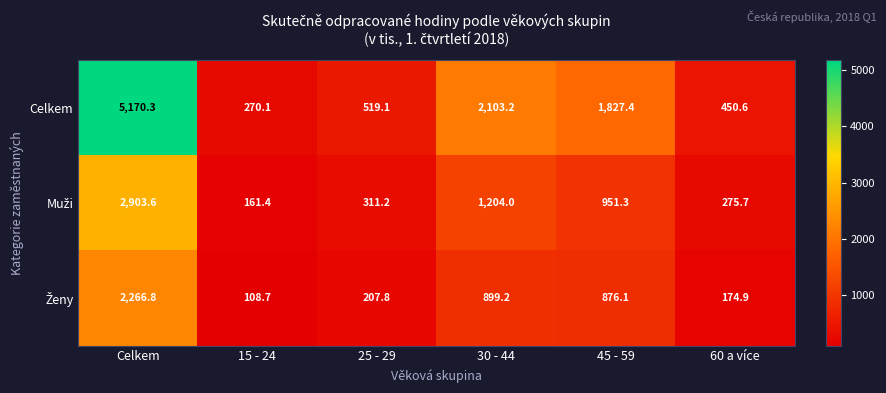

The value of Celkem at 15 - 24 is 270.1. True or false?

True